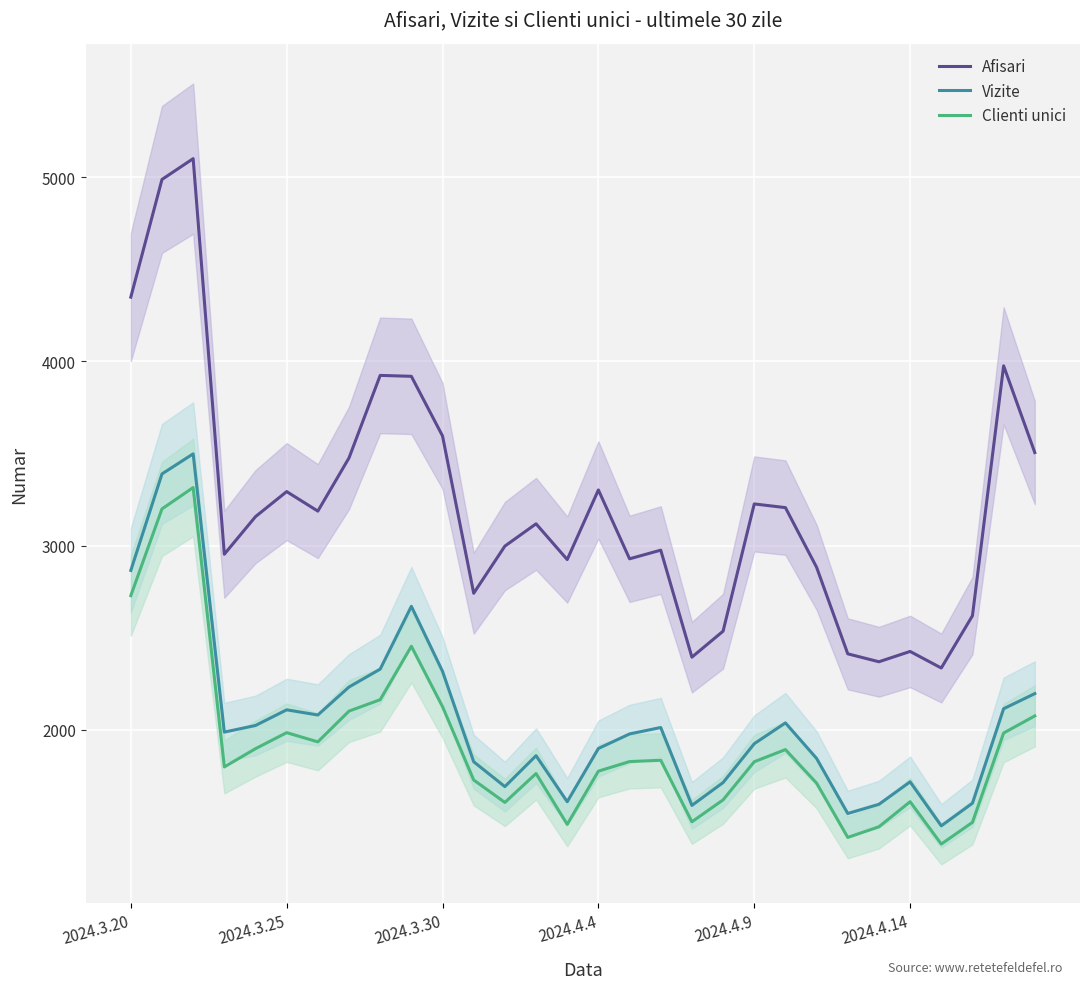

What is the difference between the maximum and minimum values in the Afisari series?

2766